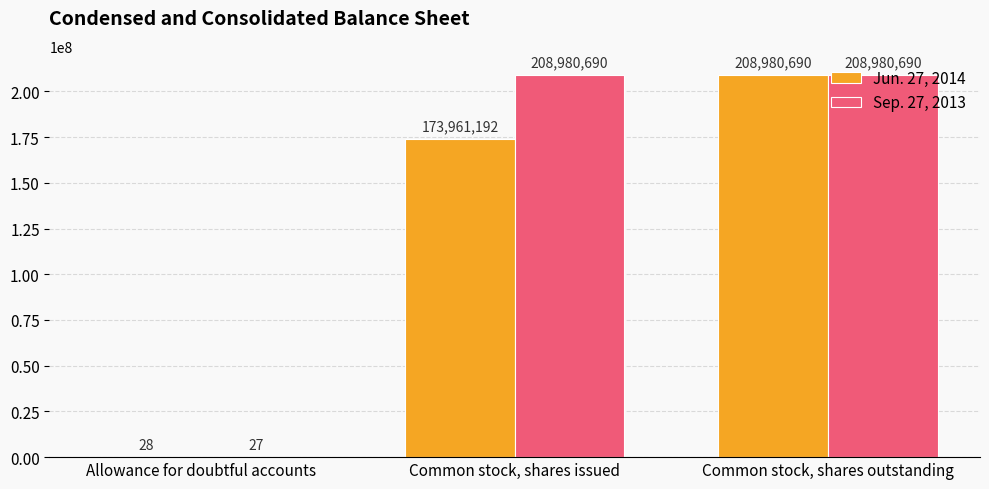

What is the highest value of the Jun. 27, 2014 series?

208980690